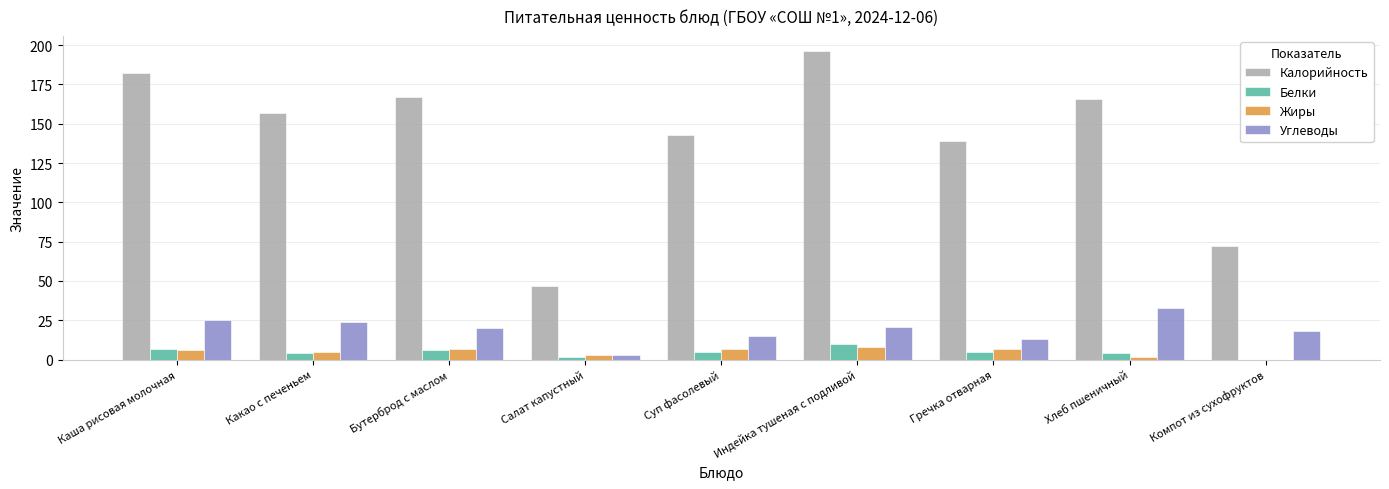

Reading left to right, extract all data points from this chart.

Калорийность: 182	157	167	47	143	196	139	166	72
Белки: 7	4	6	2	5	10	5	4	0
Жиры: 6	5	7	3	7	8	7	2	0
Углеводы: 25	24	20	3	15	21	13	33	18